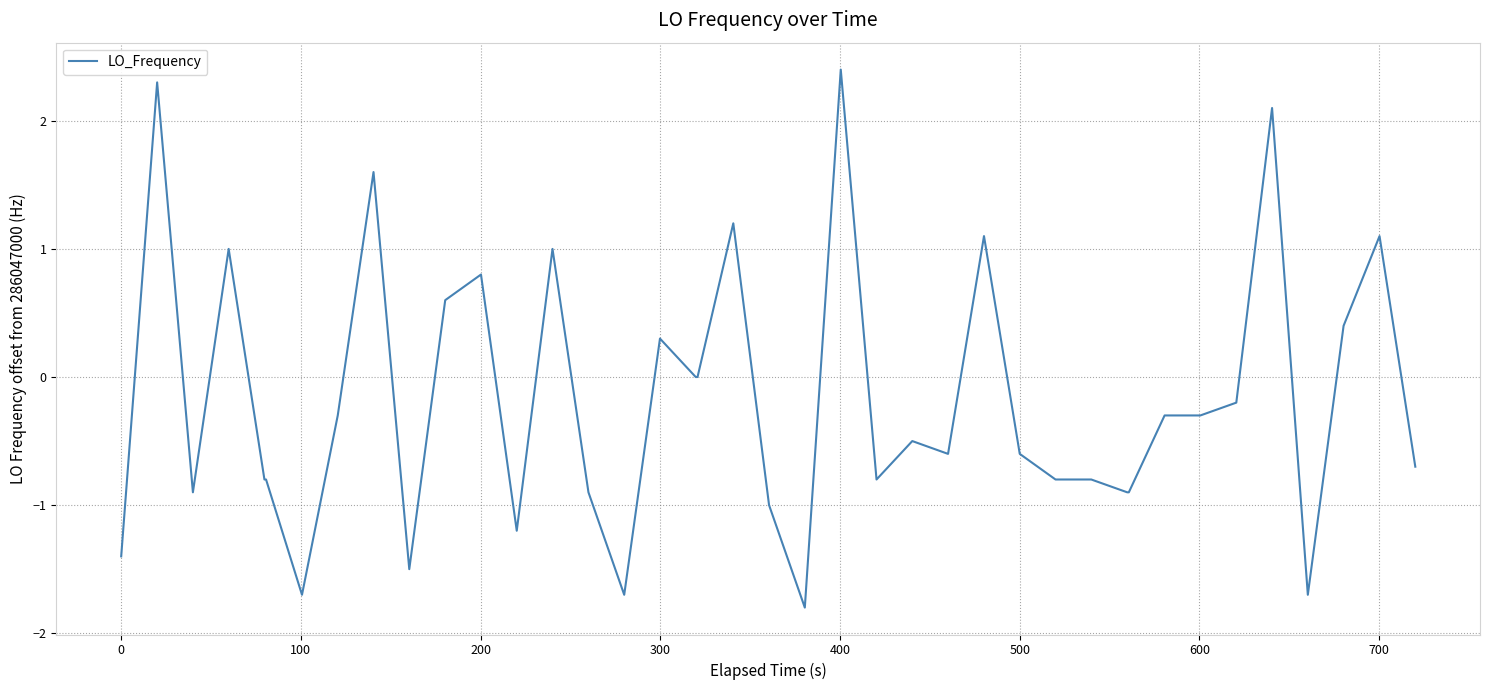

What is the greatest value displayed?

2.4